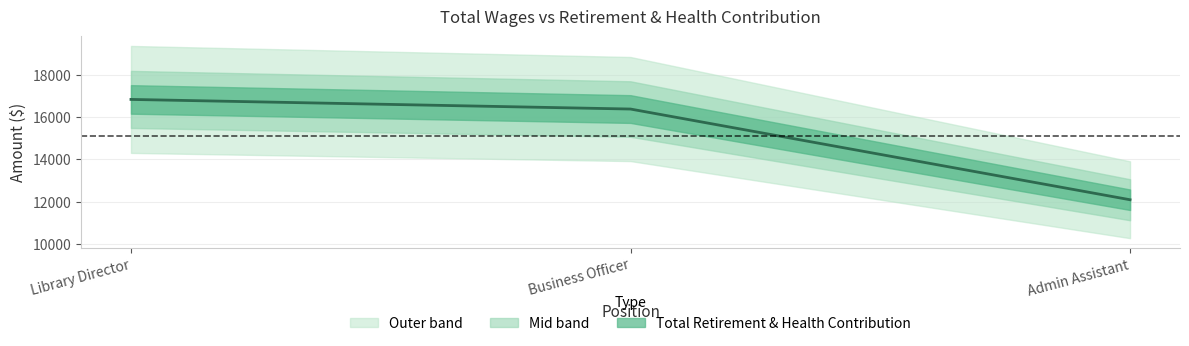

What is the difference between the values at Admin Assistant and Library Director?

4736